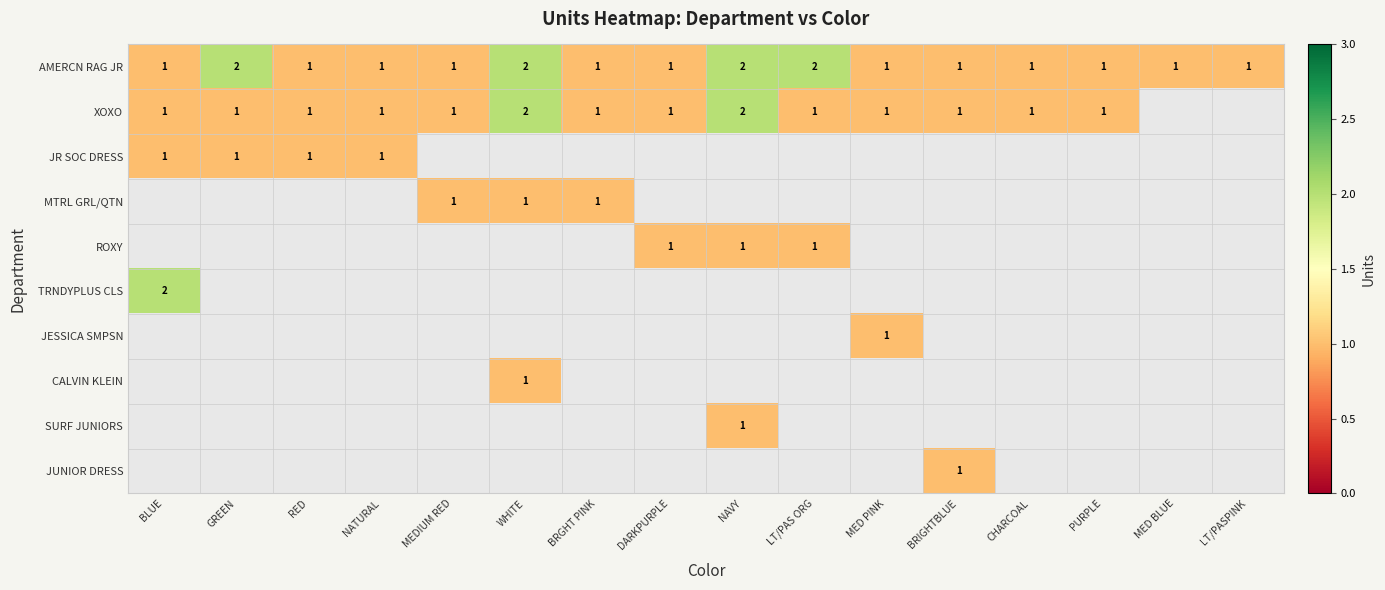

Between CHARCOAL and LT/PASPINK, which is larger?

CHARCOAL